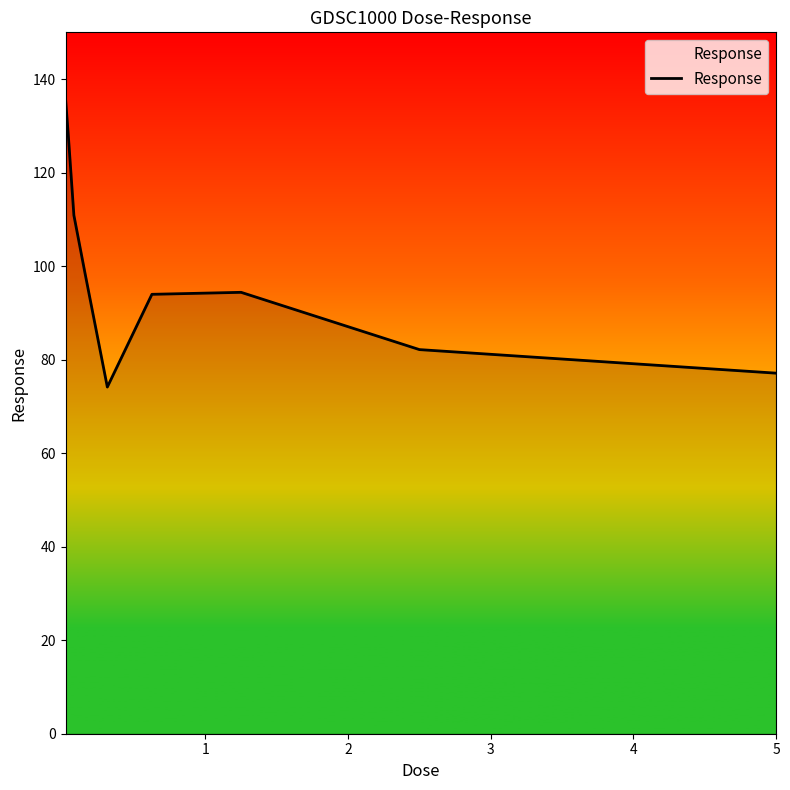

What is the minimum value shown in the chart?

74.1